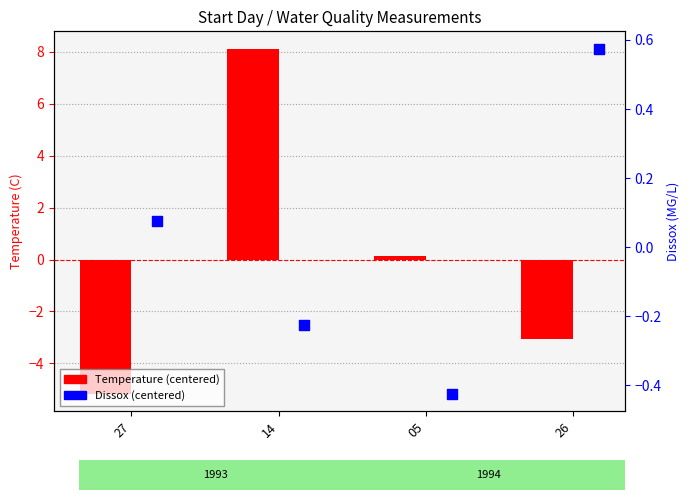

Is the value of Temperature at 26 greater than the value of Dissox at 14?

No